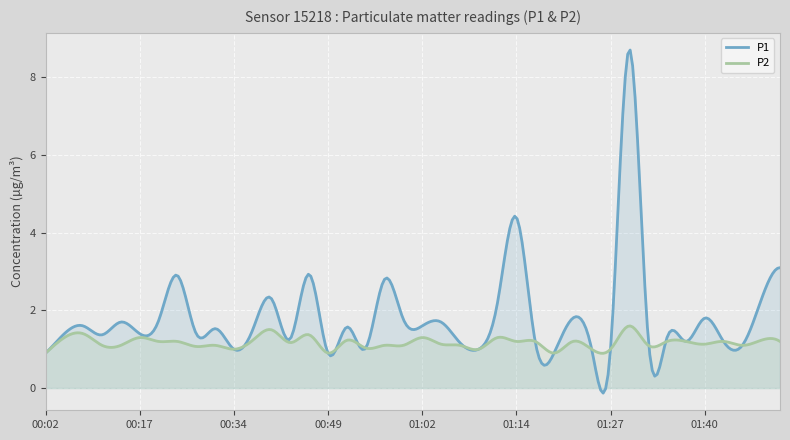

Does the chart display data point markers on the line(s)?

No